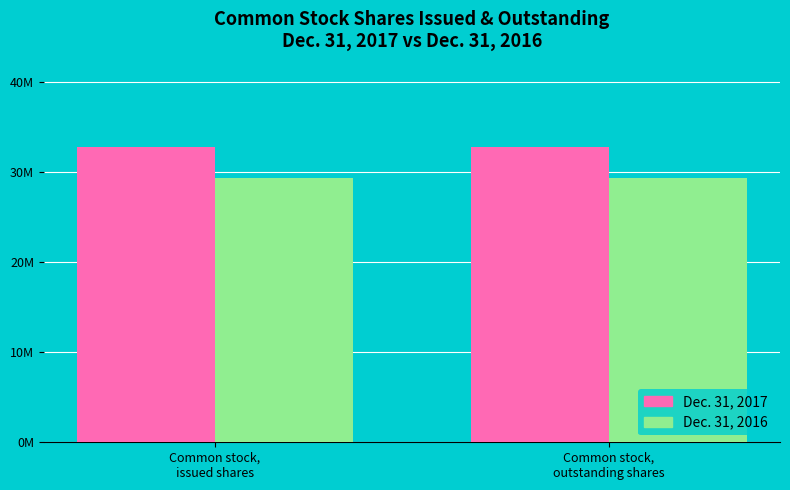

Reading right to left, transcribe all the data shown in this chart.

Dec. 31, 2017: 32770678	32770678
Dec. 31, 2016: 29364100	29364100